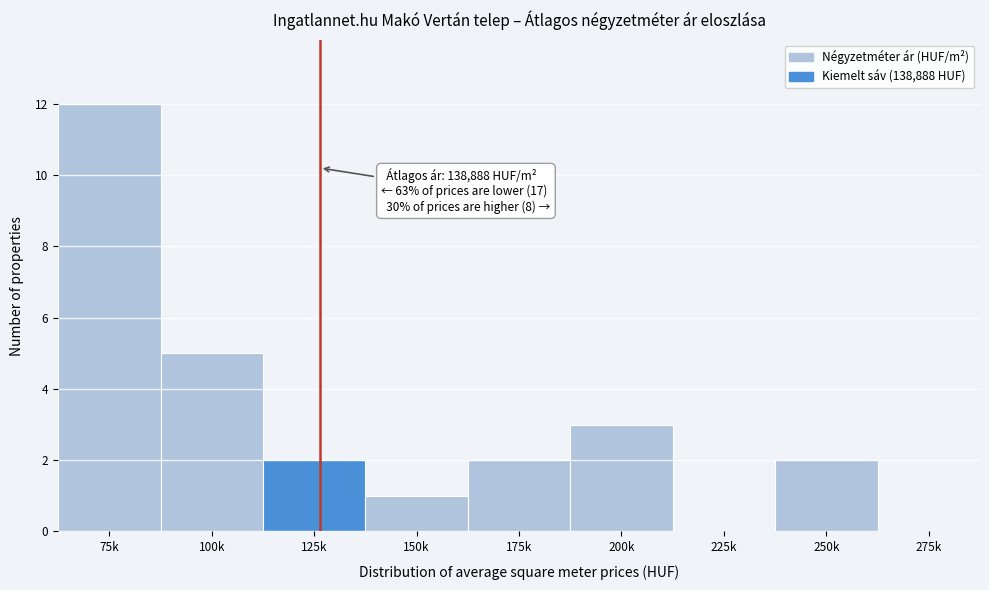

Reading right to left, transcribe all the data shown in this chart.

275k=0	250k=2	225k=0	200k=3	175k=2	150k=1	125k=2	100k=5	75k=12